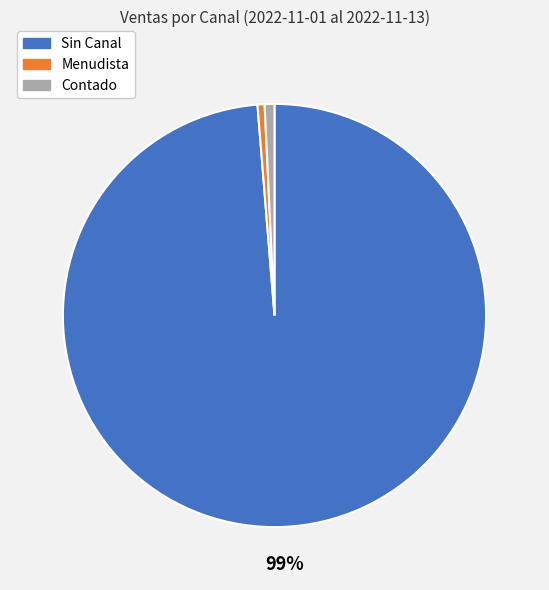

Is there any slice that represents more than half of the pie?

Yes